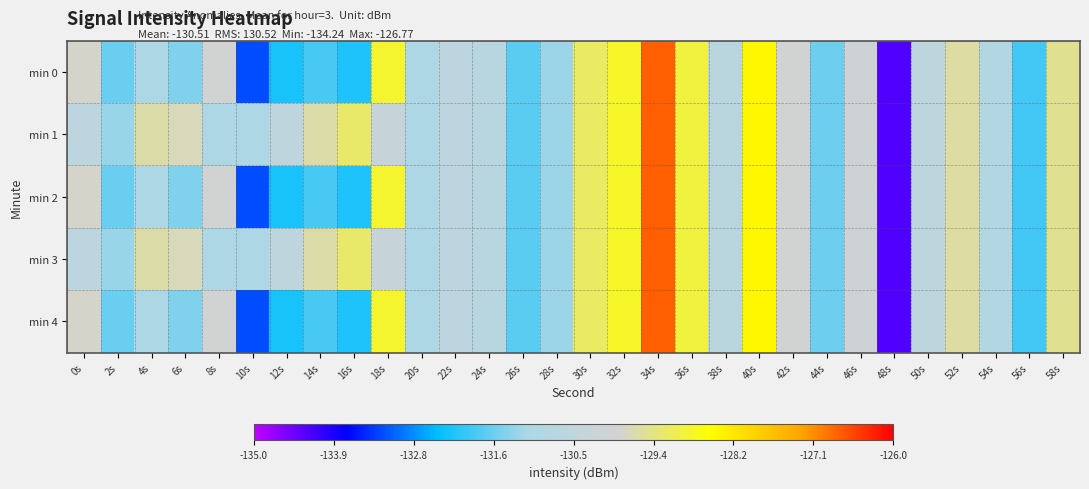

What is the smallest value displayed?

-134.2